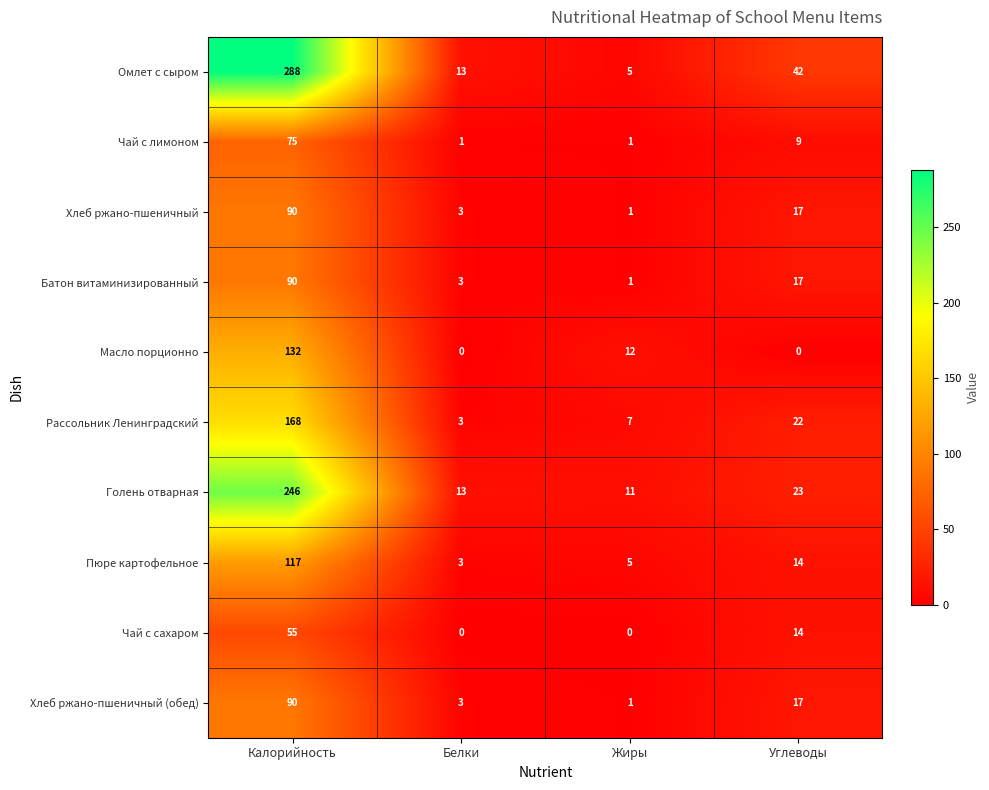

At how many categories does at least one series exceed 5?

4